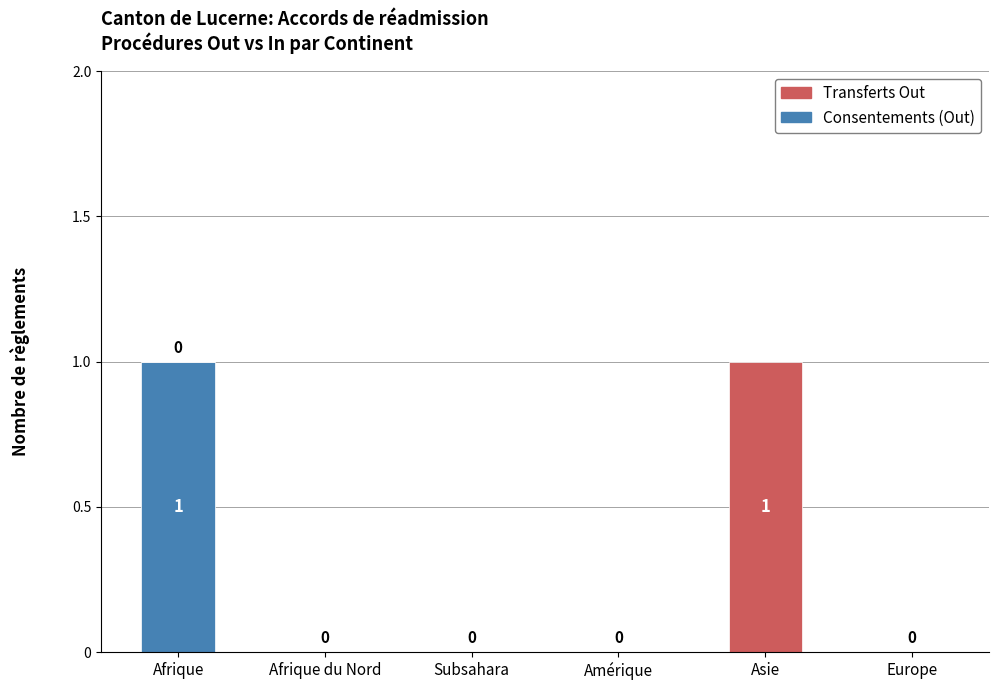

How many values in the Consentements (Out) series exceed 0?

1